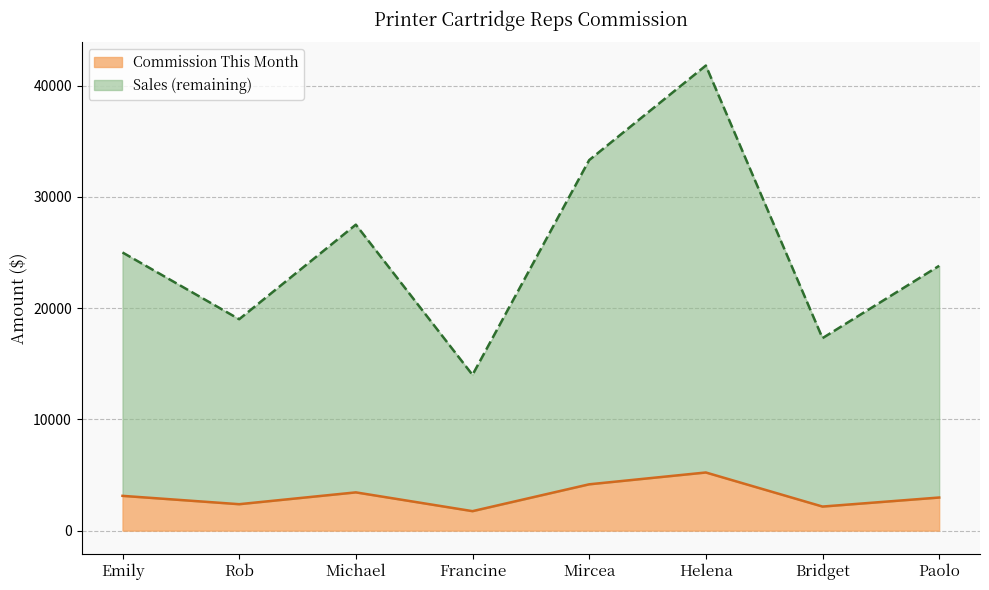

Does the chart display data point markers on the line(s)?

No